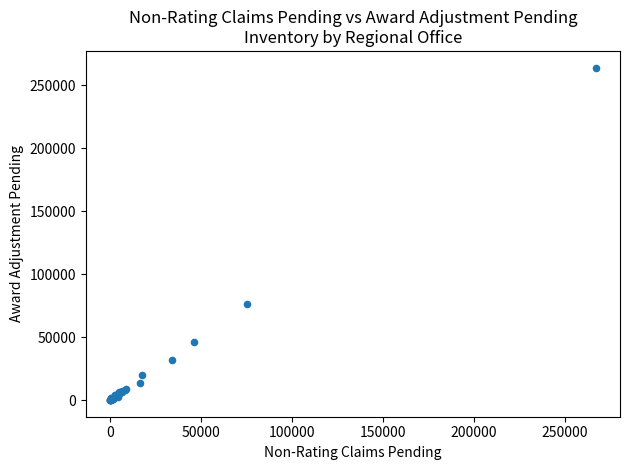

What Y value in the scatter plot is closest to 132044?

76505